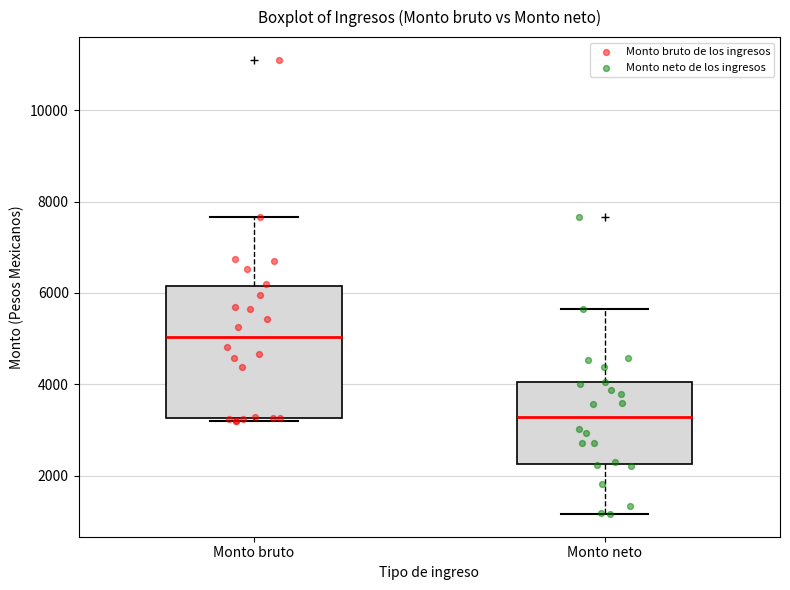

Which box is the tallest, from its lower edge to its upper edge?

Monto bruto